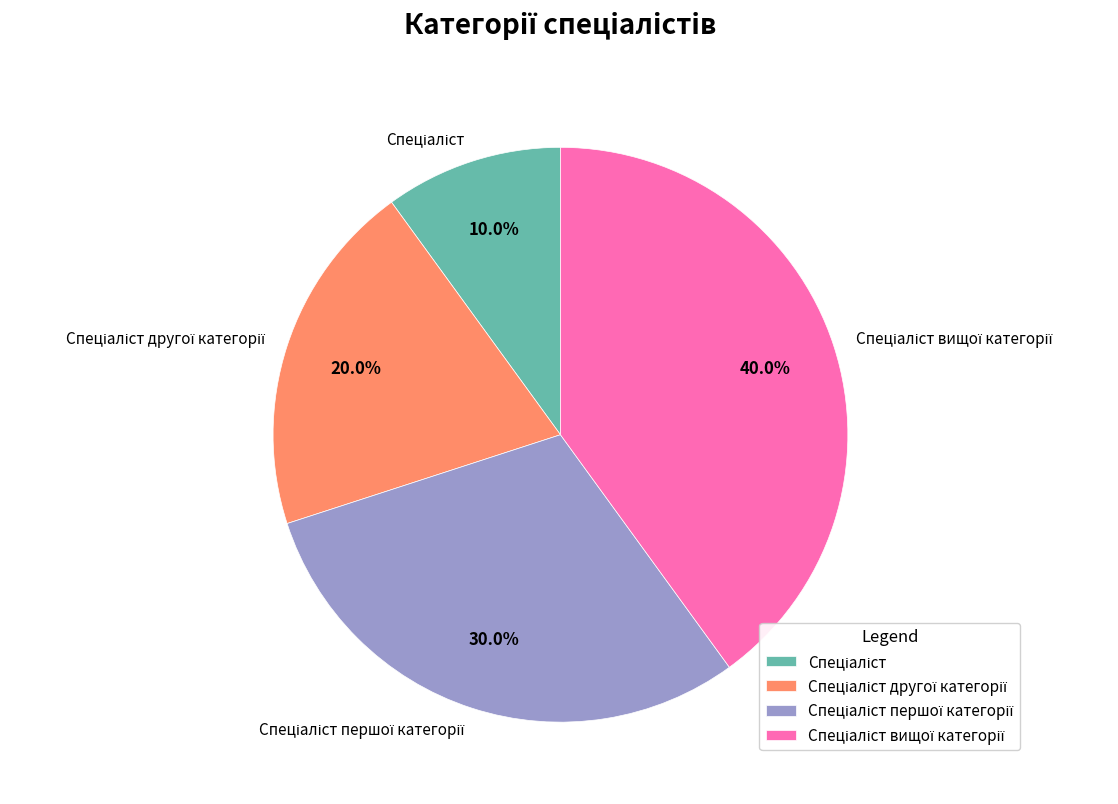

Does any single category account for the majority?

No